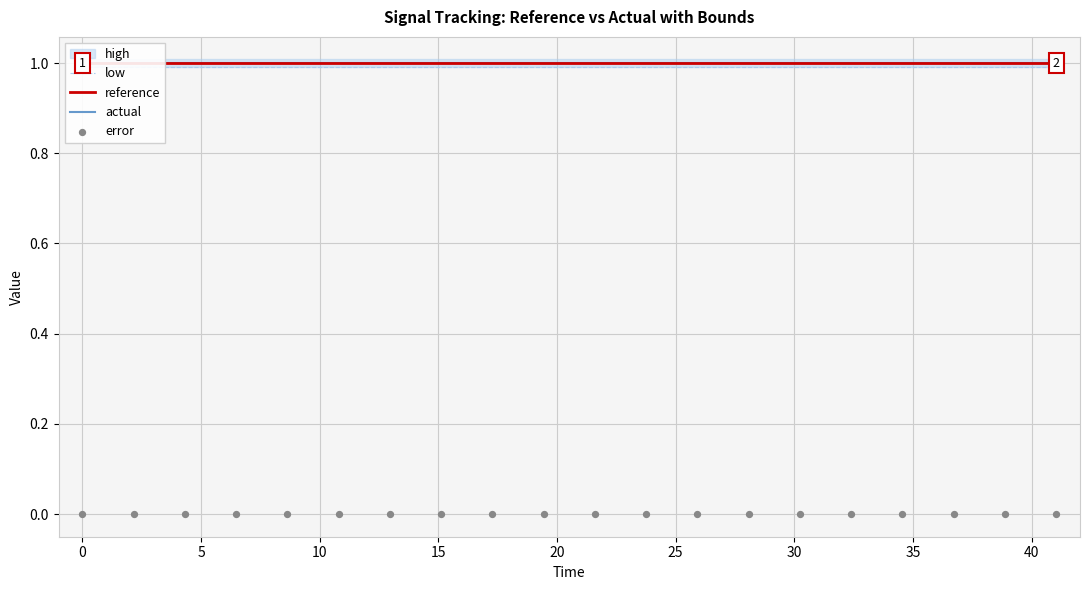

At how many categories does at least one series exceed 0?

20